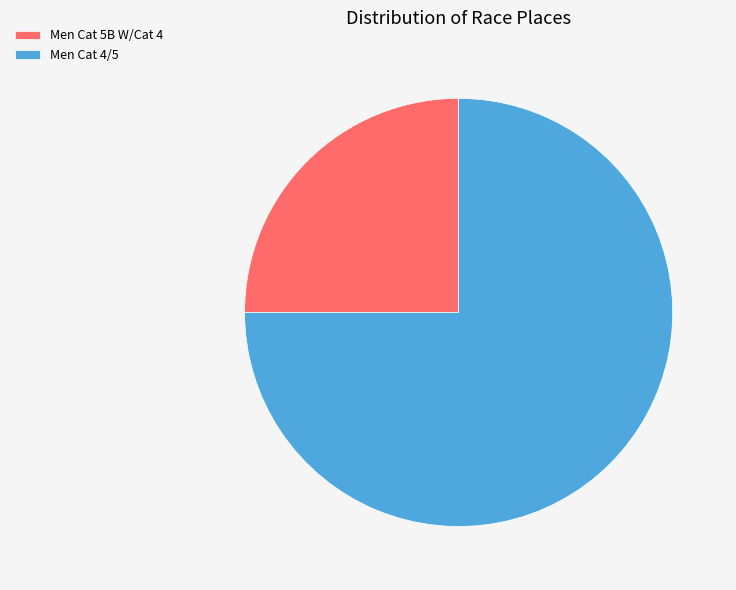

The Men Cat 5B W/Cat 4 slice represents 35% of the pie. True or false?

False